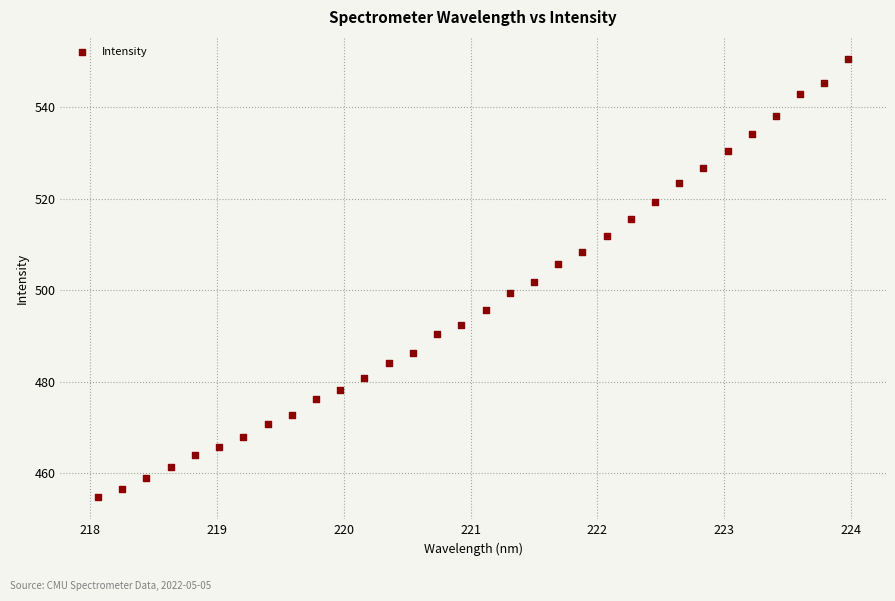

What is the range of Y values (max minus min)?

95.7